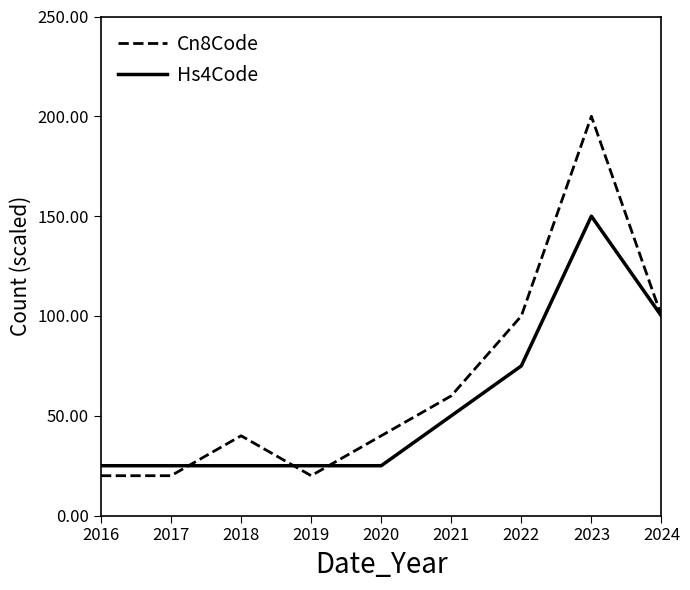

Reading left to right, what are all the values shown in this chart?

Cn8Code: 2016=20	2017=20	2018=40	2019=20	2020=40	2021=60	2022=100	2023=200	2024=100
Hs4Code: 2016=25	2017=25	2018=25	2019=25	2020=25	2021=50	2022=75	2023=150	2024=100